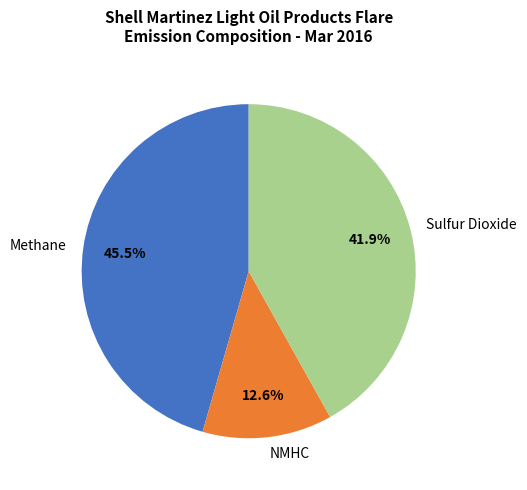

Do Sulfur Dioxide and NMHC together represent more than half of the pie?

Yes